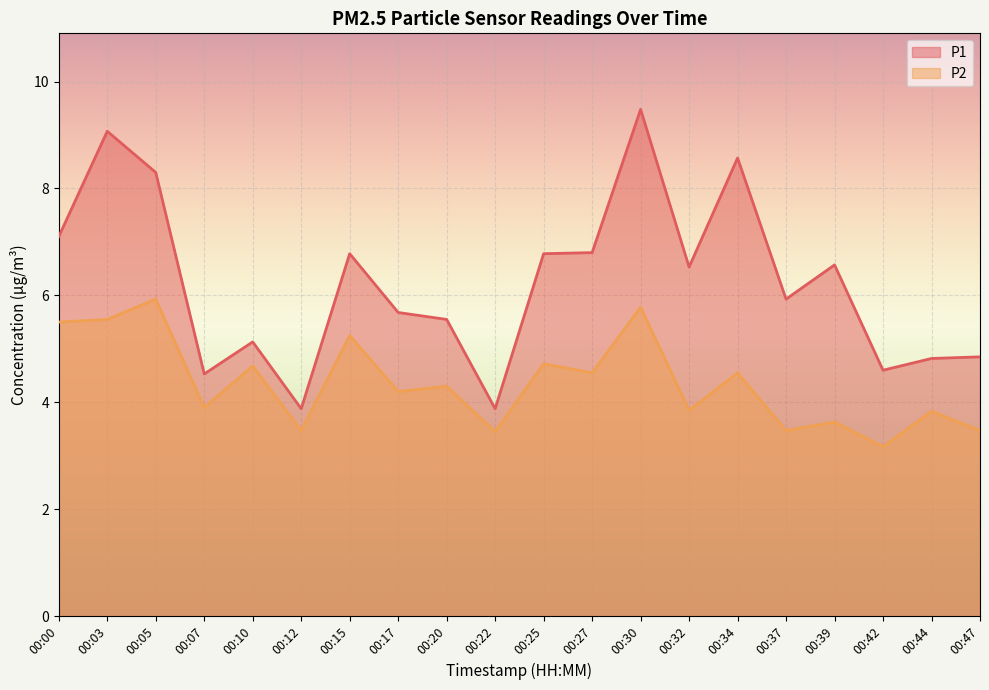

The value of P2 at 00:10 is 1.4. True or false?

False